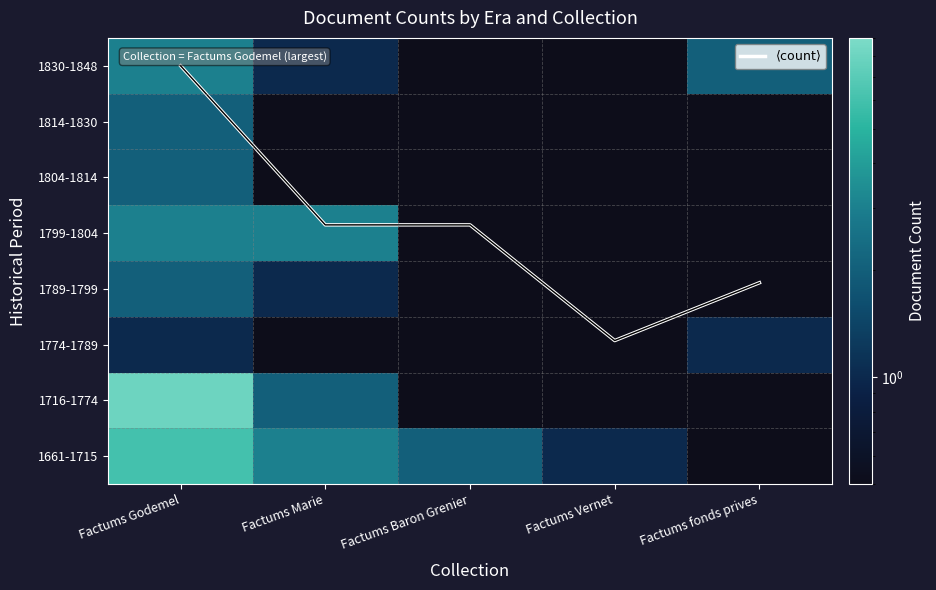

At which category does the chart reach its peak across all series?

Factums Godemel